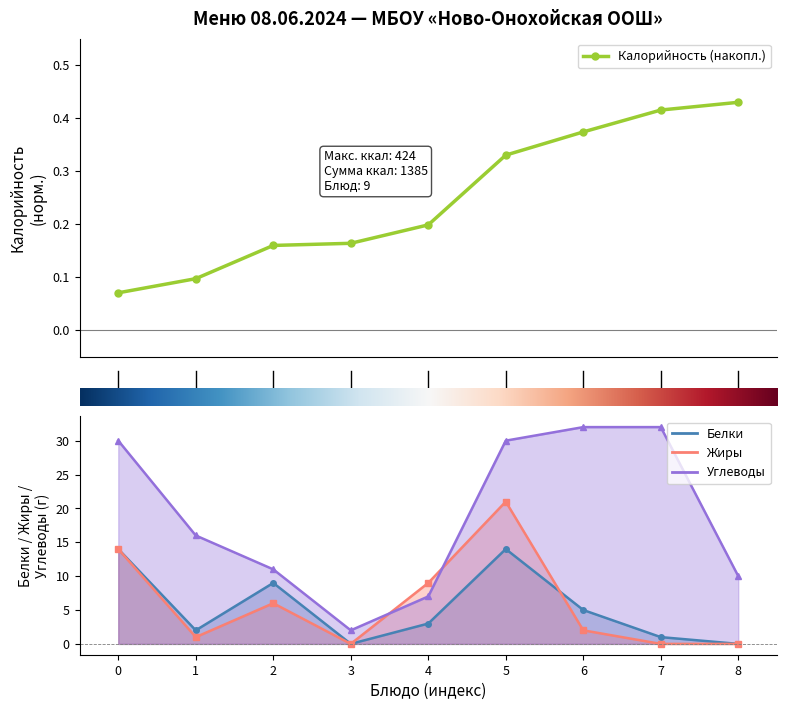

Reading left to right, transcribe all the data shown in this chart.

0.1	0.1	0.2	0.2	0.2	0.3	0.4	0.4	0.4